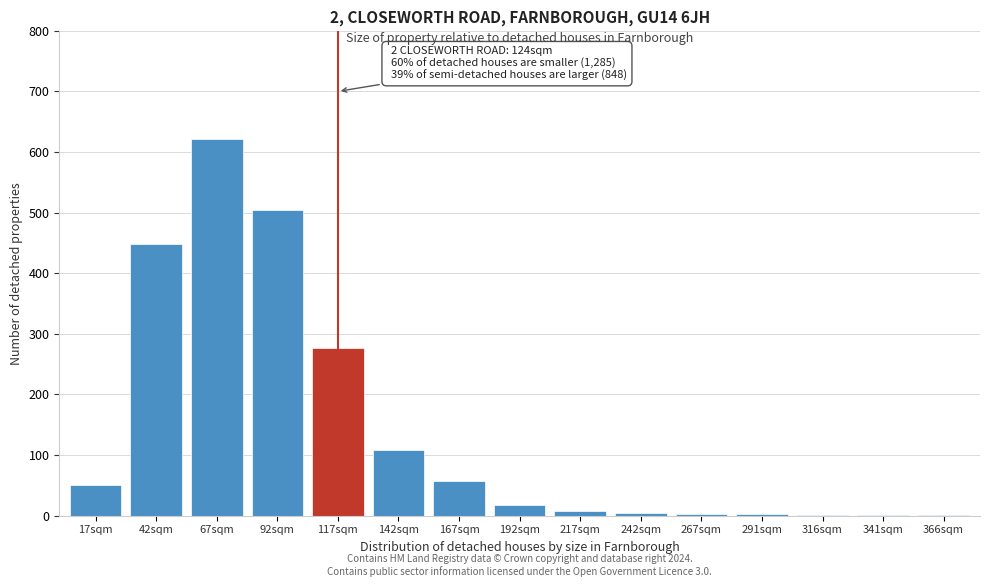

What is the change in value from 117sqm to 167sqm?

-220